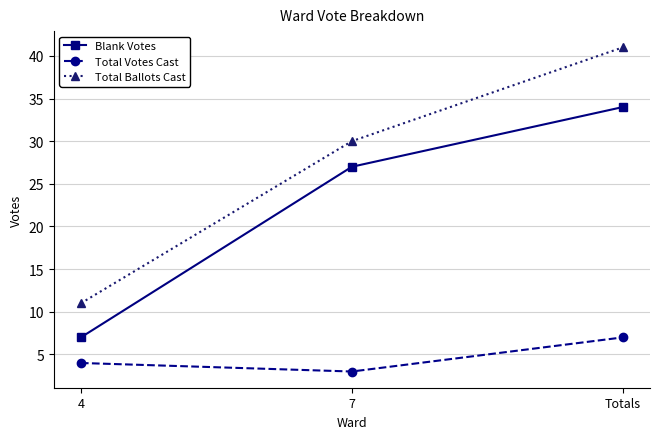

What position from the right is 7?

2